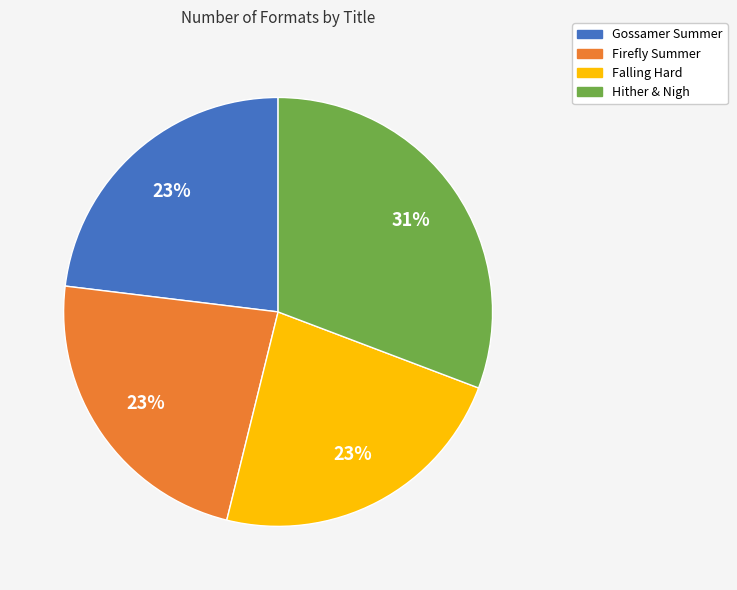

What is the ratio of the value at Hither & Nigh to the value at Falling Hard?

1.3